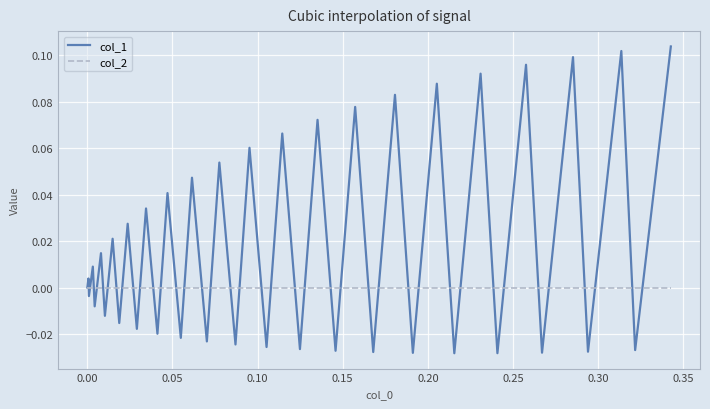

List the series in order of their overall mean, lowest first.

col_2, col_1